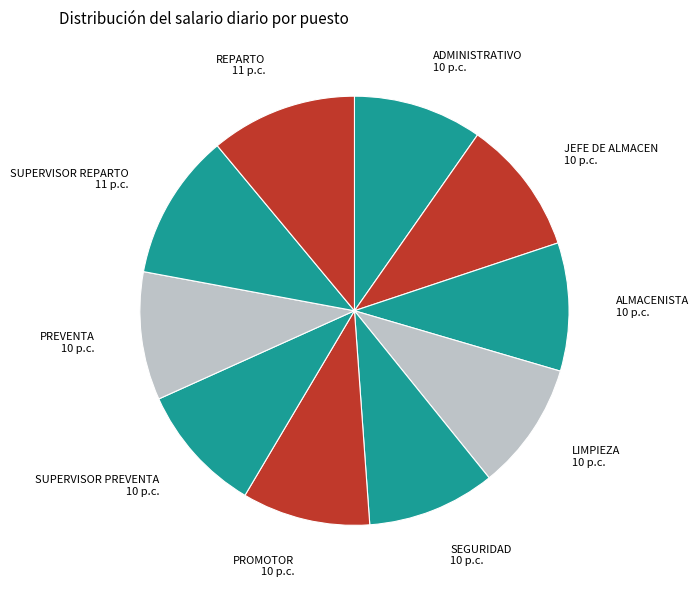

Is it true that ADMINISTRATIVO is 10% of the pie?

True